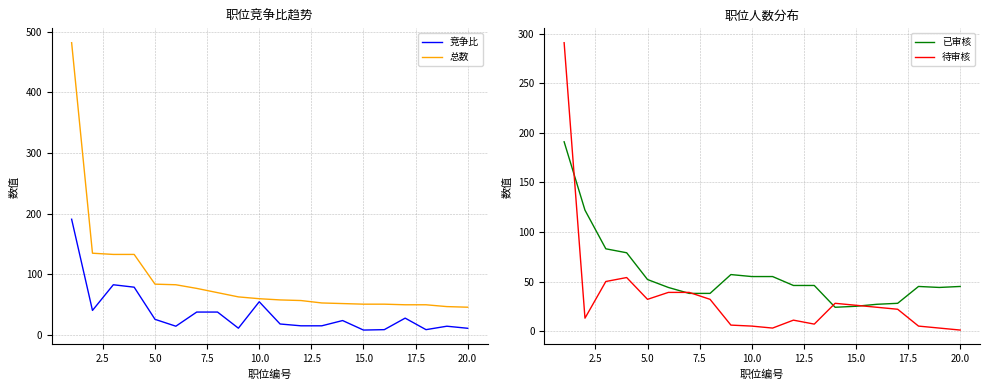

What is the highest value of the 竞争比 series?

191.0